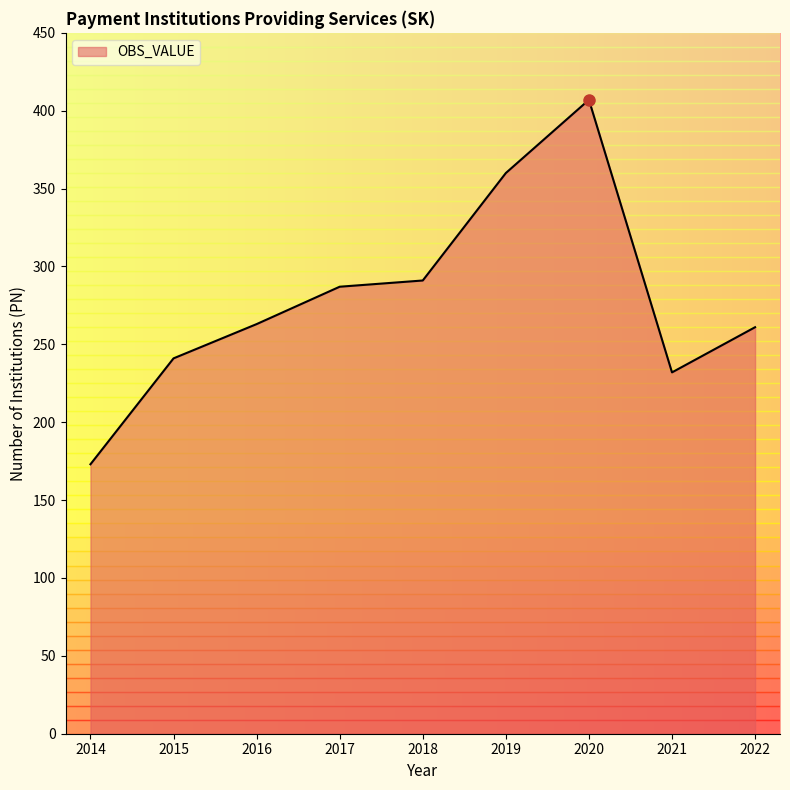

True or false: the data shows 102 at 2021.

False